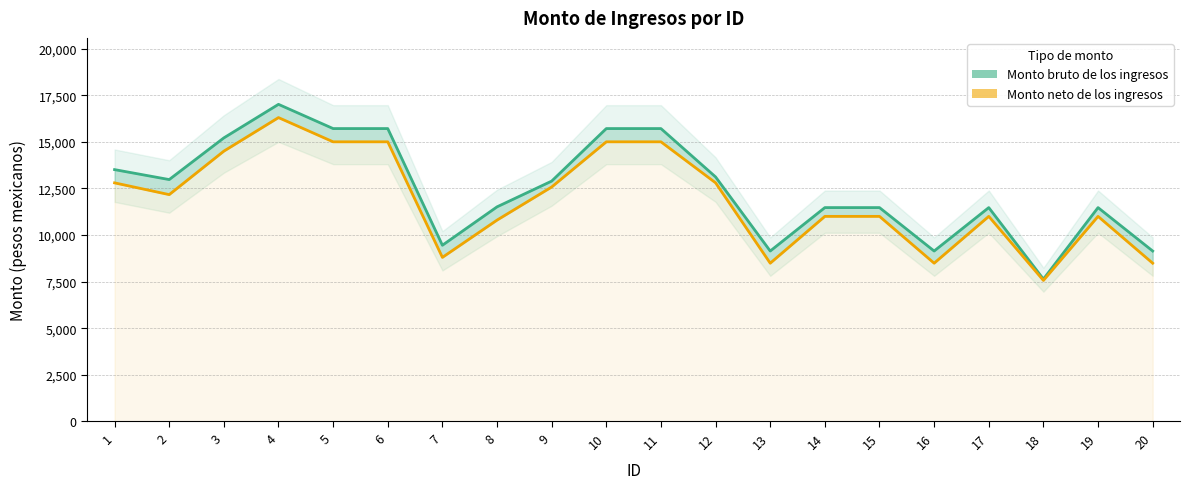

What is the sum of the Monto neto de los ingresos values at 7 and 4?

25100.0